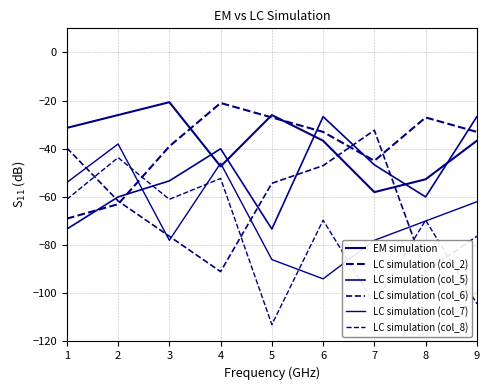

Which label corresponds to the smallest value in the chart?

5